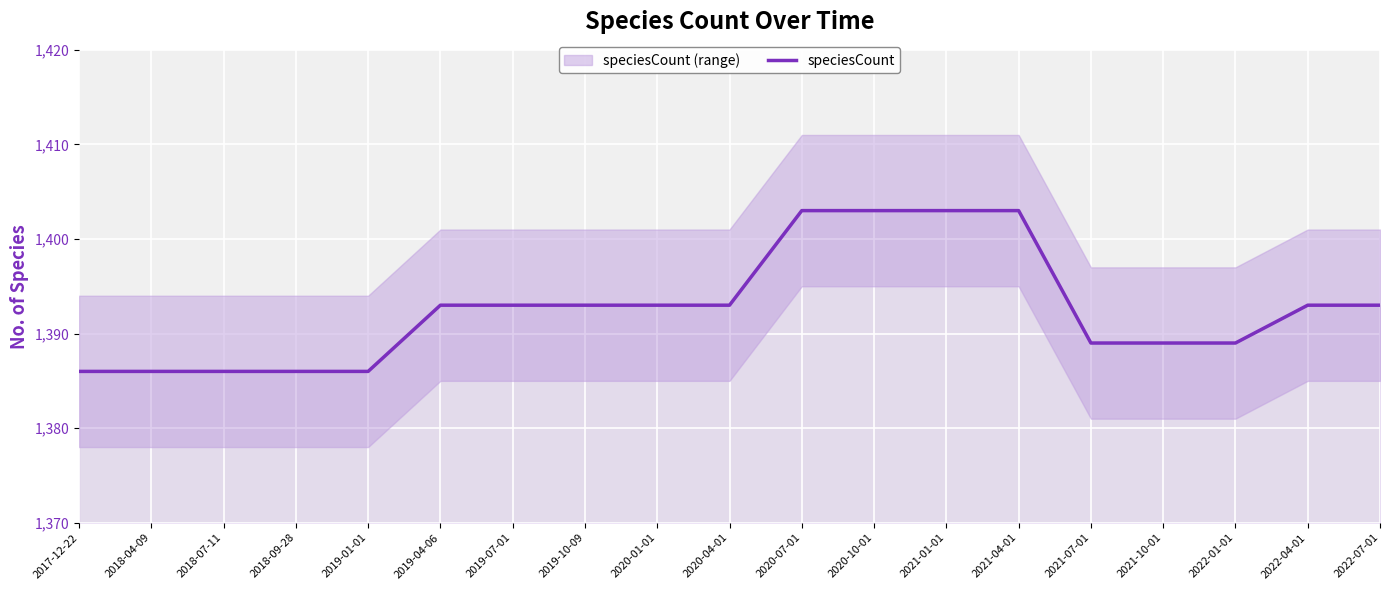

List the labels in order of value, largest first.

2020-07-01, 2020-10-01, 2021-01-01, 2021-04-01, 2019-04-06, 2019-07-01, 2019-10-09, 2020-01-01, 2020-04-01, 2022-04-01, 2022-07-01, 2021-07-01, 2021-10-01, 2022-01-01, 2017-12-22, 2018-04-09, 2018-07-11, 2018-09-28, 2019-01-01